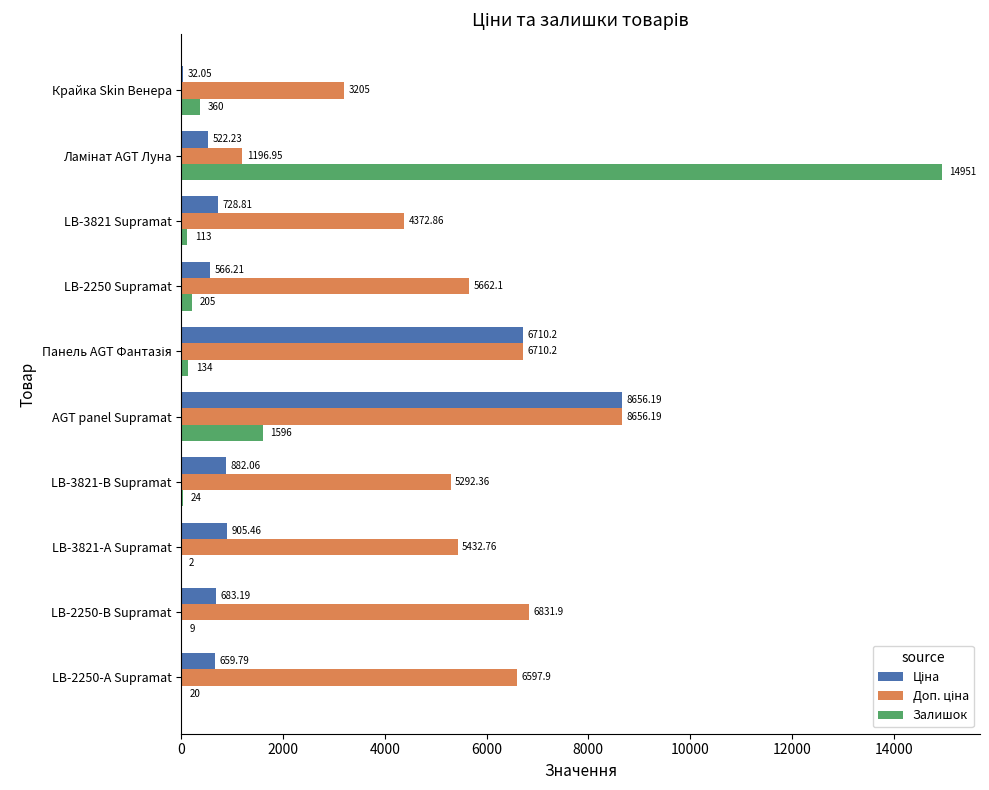

What is the sum of the Залишок values at LB-2250-В Supramat and LB-2250 Supramat?

214.0